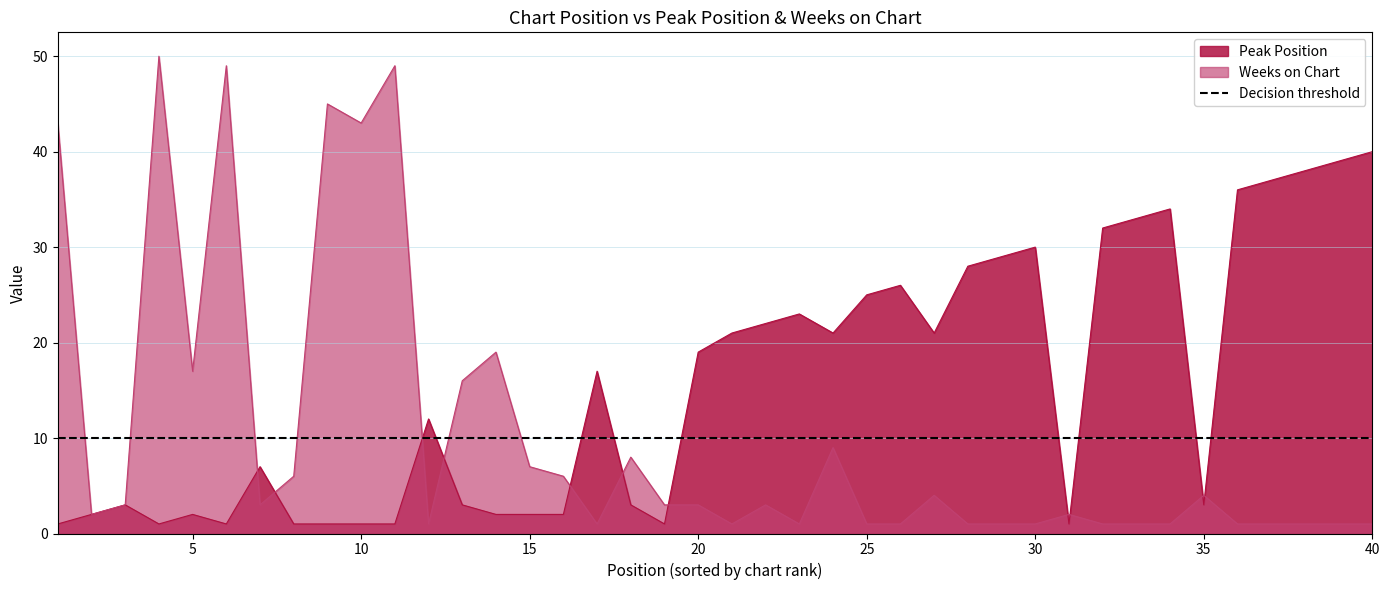

Is it true that Weeks on Chart equals 19 at 14?

True